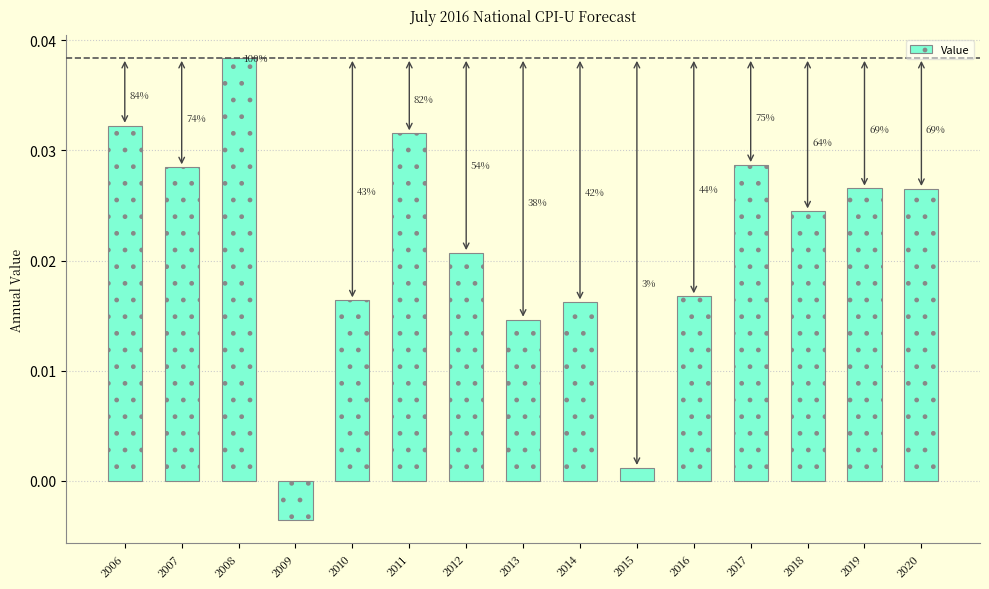

How many bars are there in total?

15